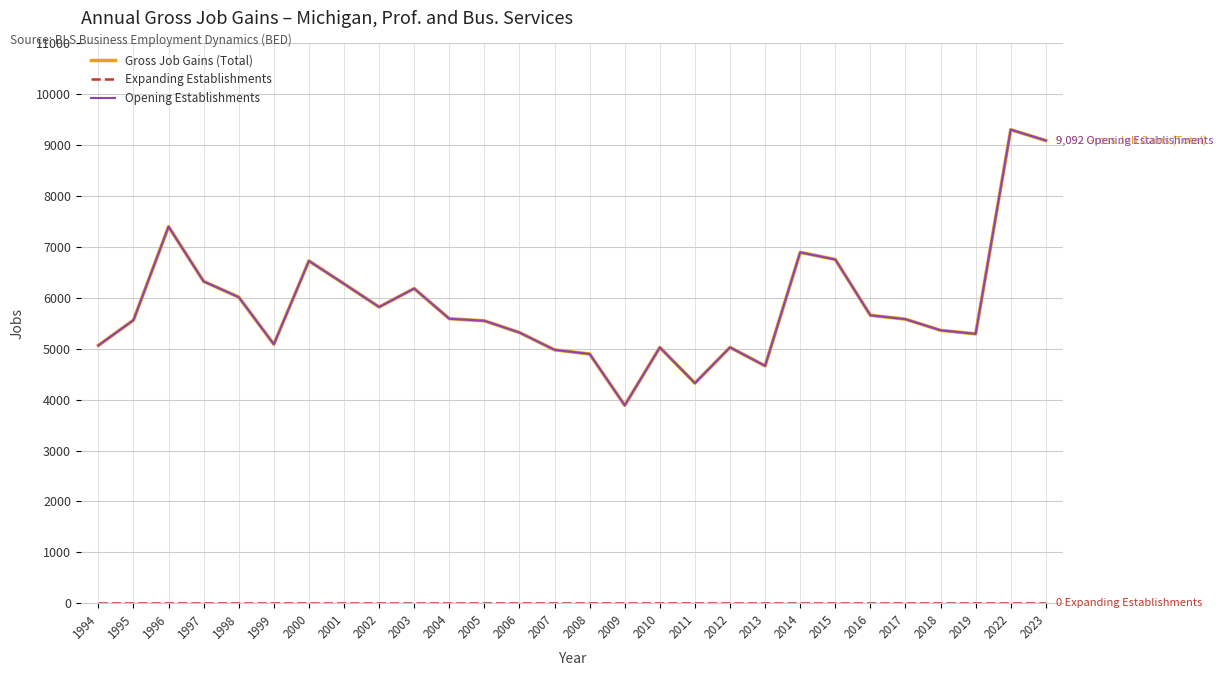

Is this an area chart (filled region under the line)?

No